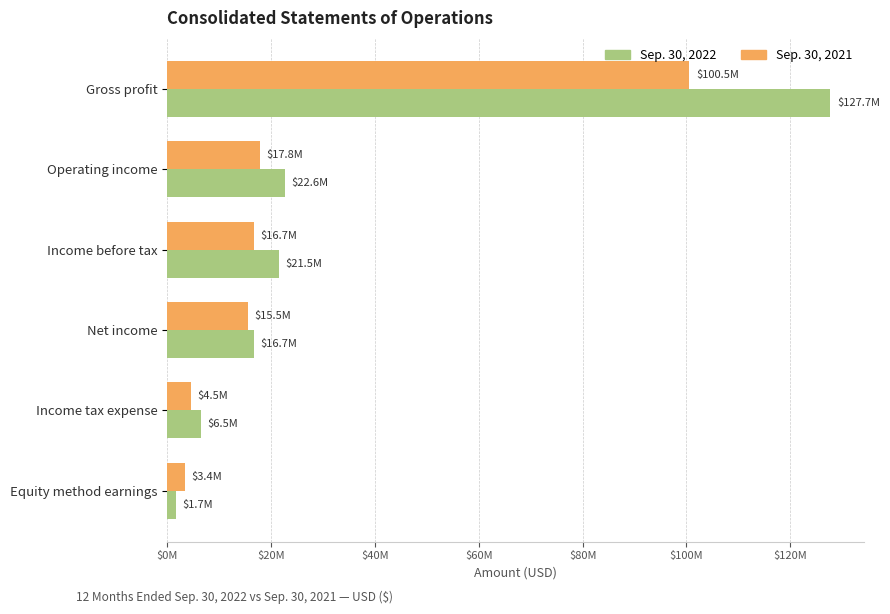

List the series in order of their peak value, highest first.

Sep. 30, 2022, Sep. 30, 2021